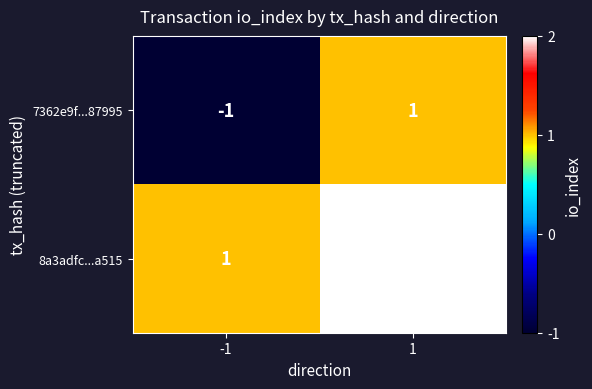

How many distinct data groups are displayed?

2